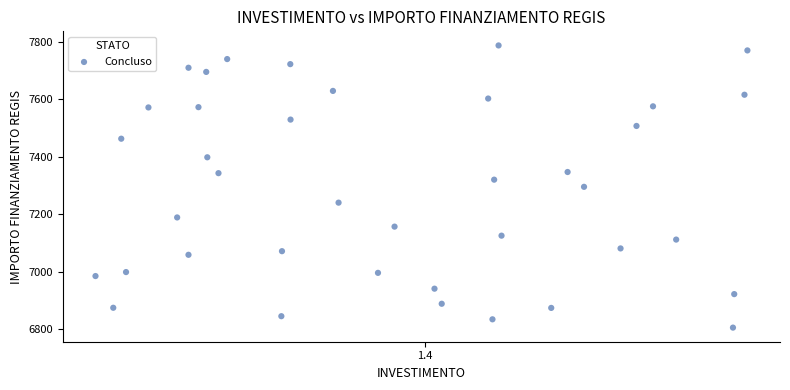

What is the range of Y values (max minus min)?

981.4